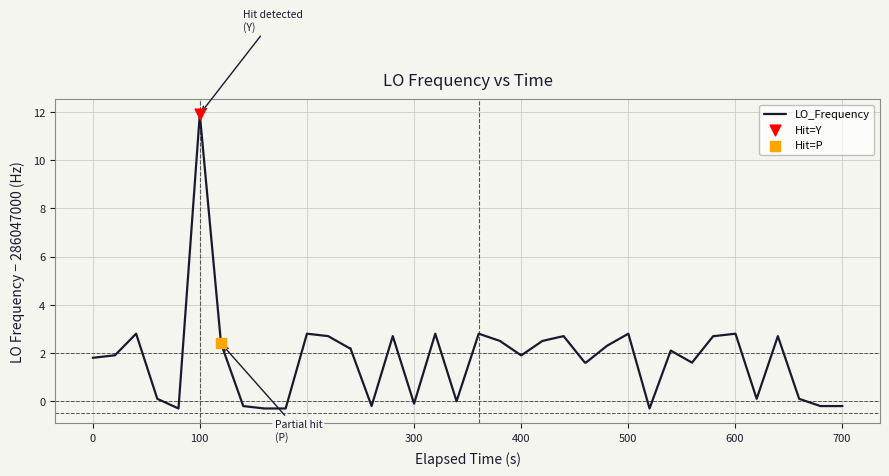

What is the difference between the maximum and minimum values?

12.2